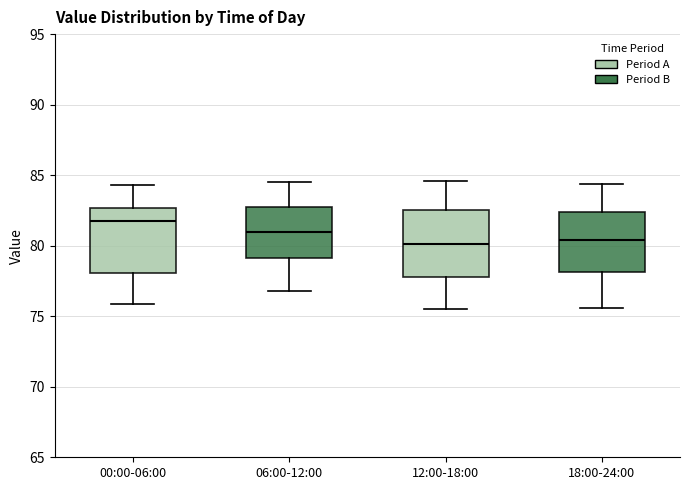

Where is the upper edge of the box for 00:00-06:00 on the y-axis? The values are not printed on the chart, so give them approximately, as read against the axis.

82.5